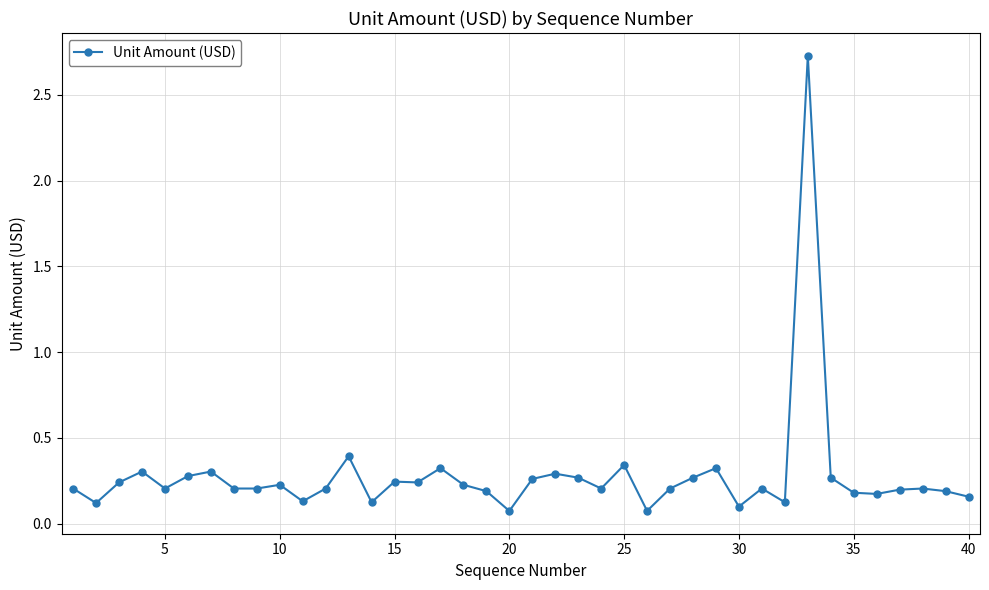

What is the difference between the maximum and minimum values?

2.7